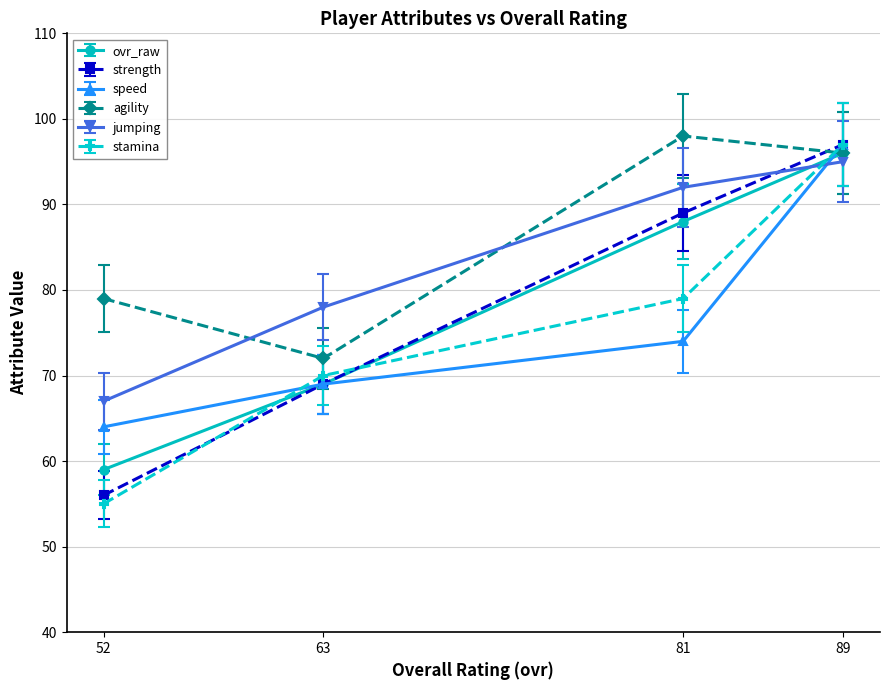

How many lines are shown in the chart?

6